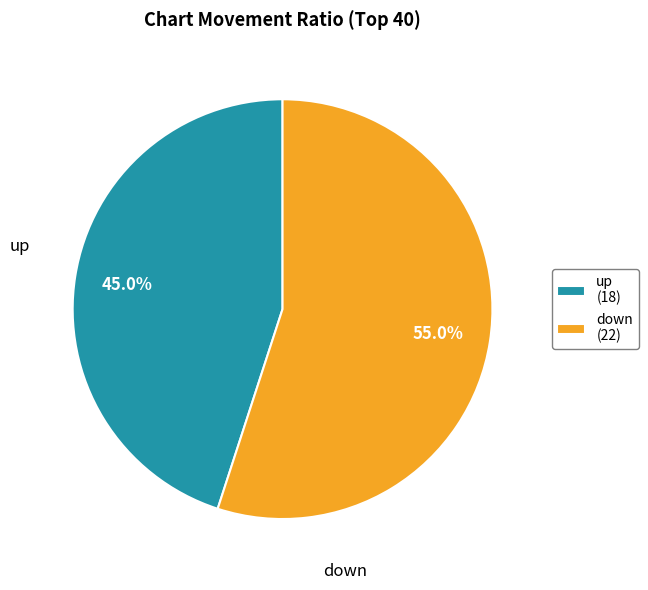

How many slices are in this pie chart?

2